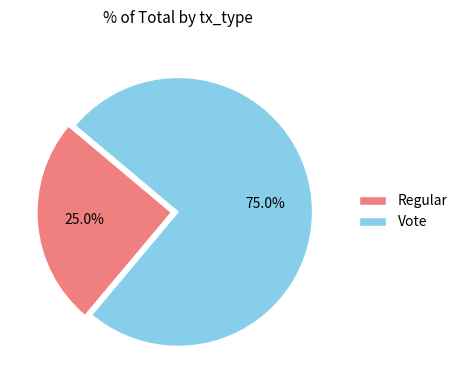

Count the number of slices in the pie.

2